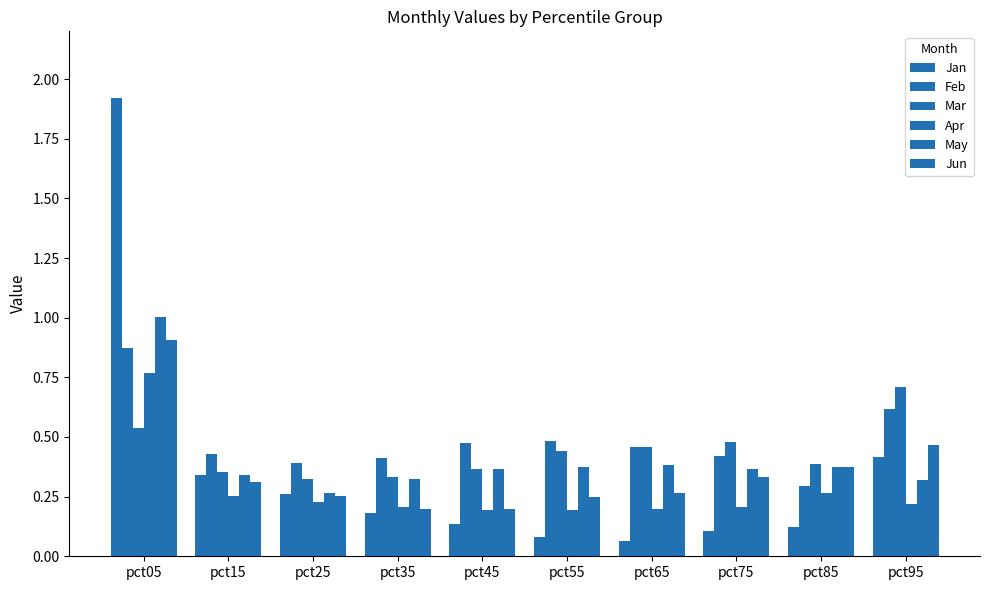

Which category has the highest value across all series?

pct05